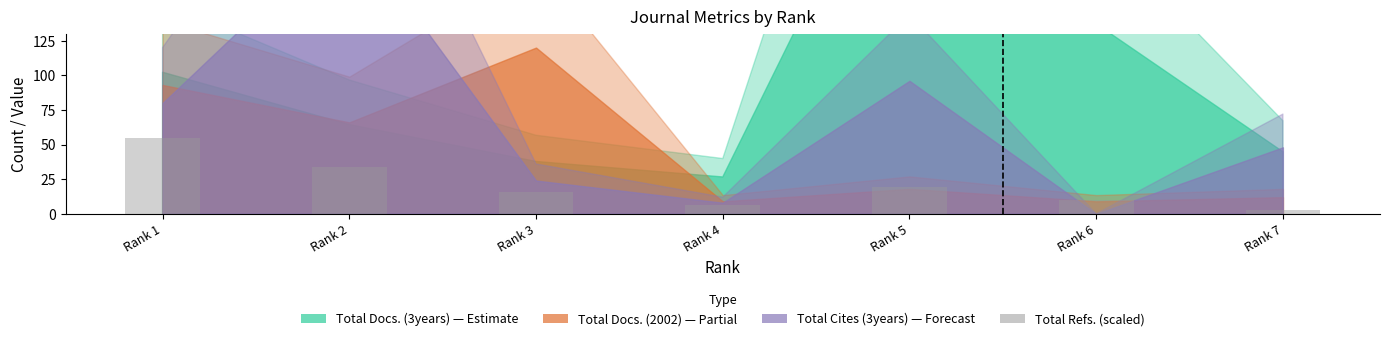

What is the minimum value shown in the chart?

2.9